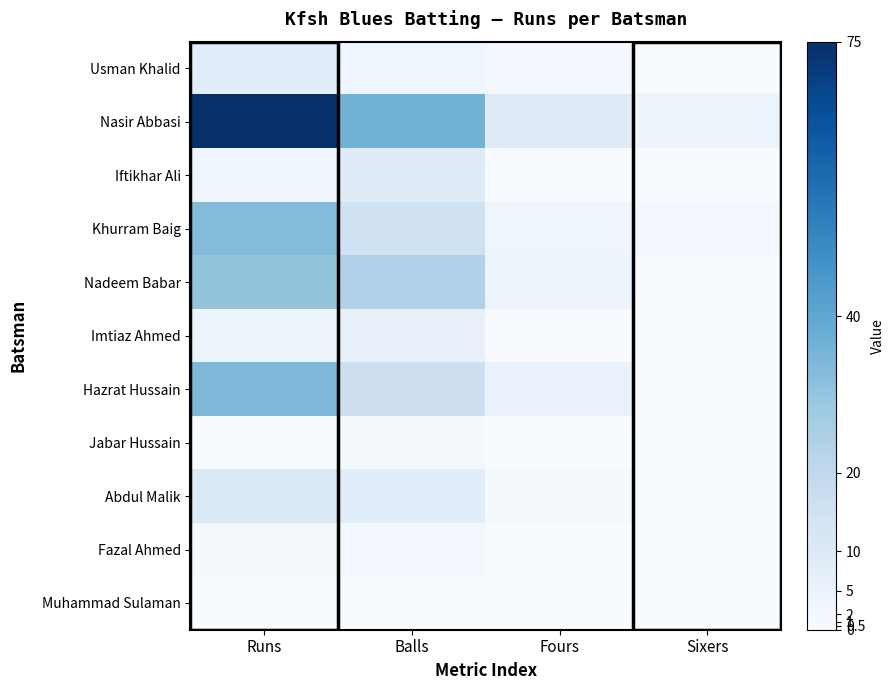

What is the total value across all series at Sixers?

6